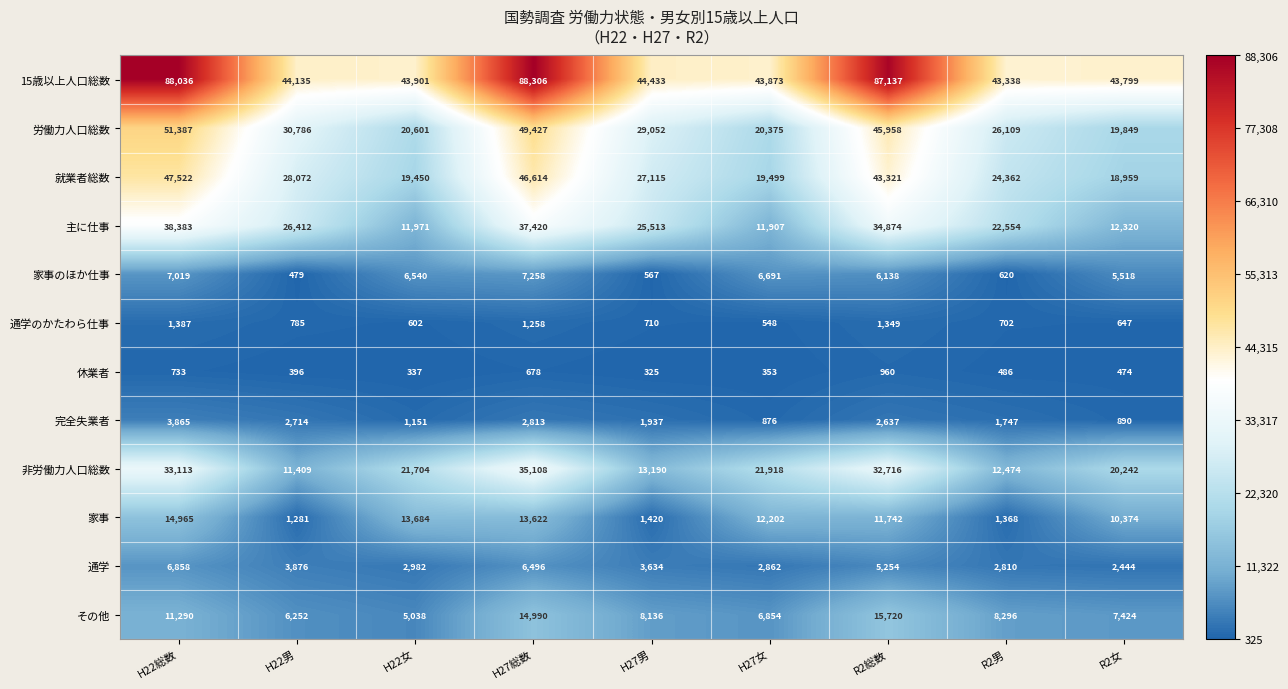

Count the number of data series in this chart.

12